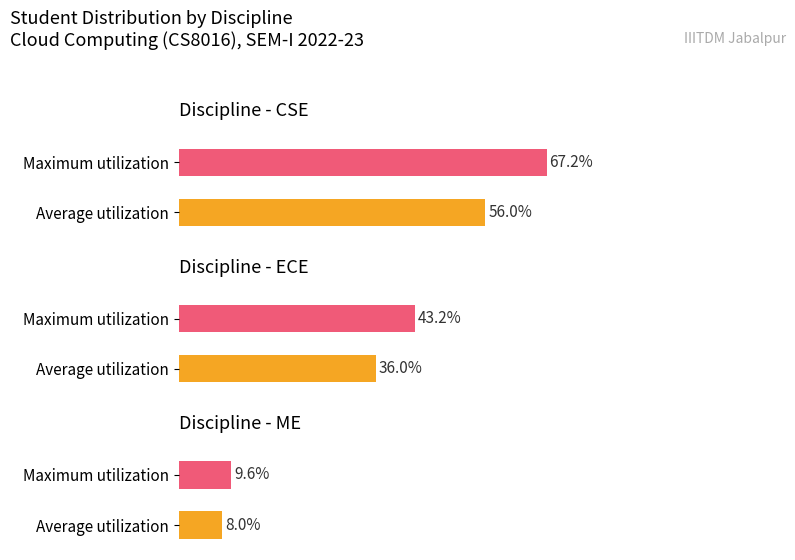

How many groups of bars are there?

3